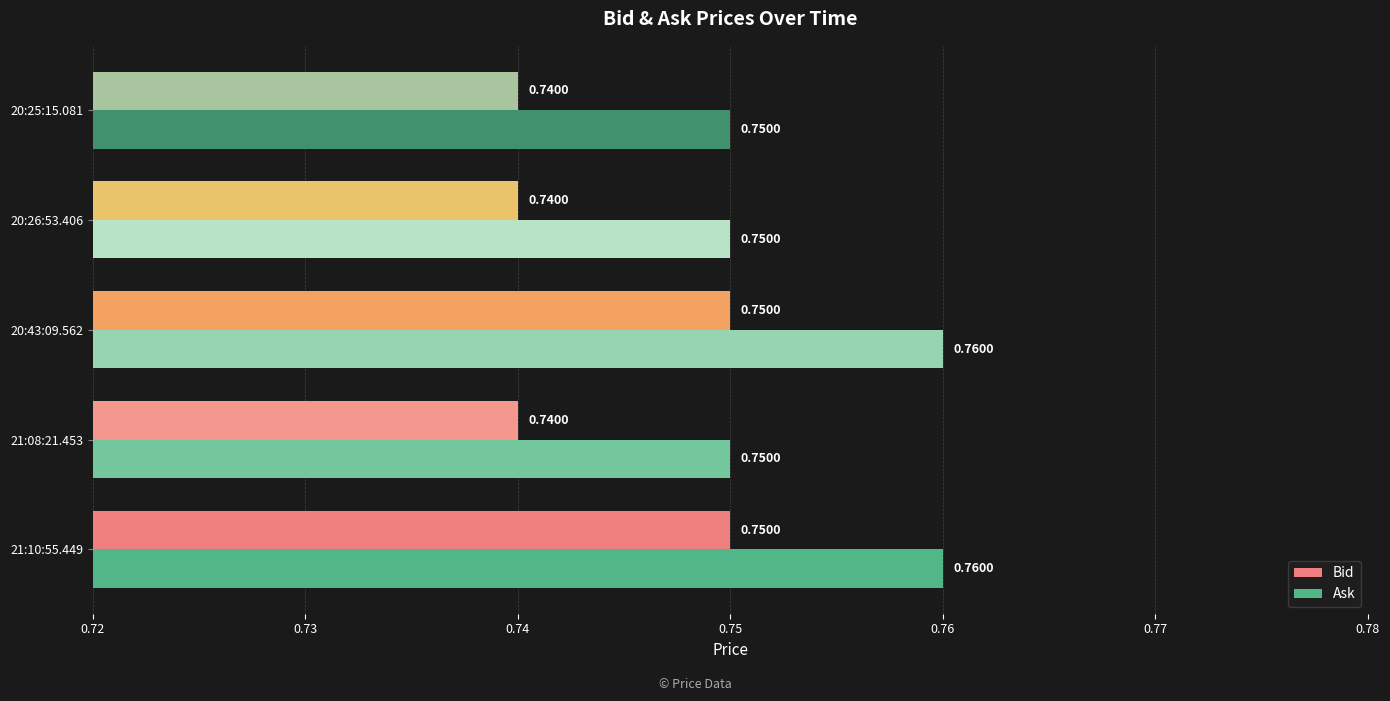

What is the sum of the Bid values at 20:43:09.562 and 21:10:55.449?

1.5